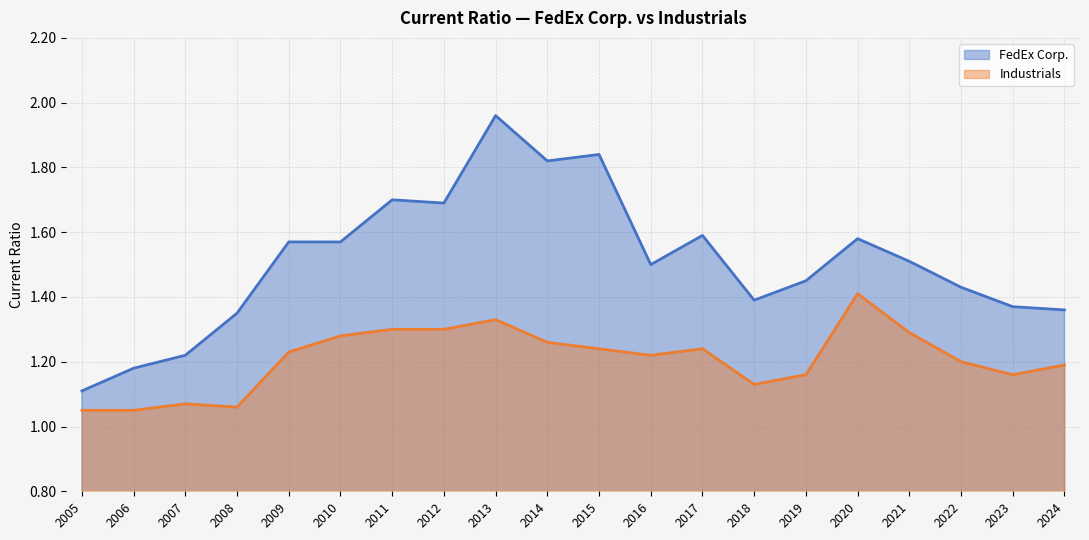

Rank the series by their average value, from highest to lowest.

FedEx Corp., Industrials